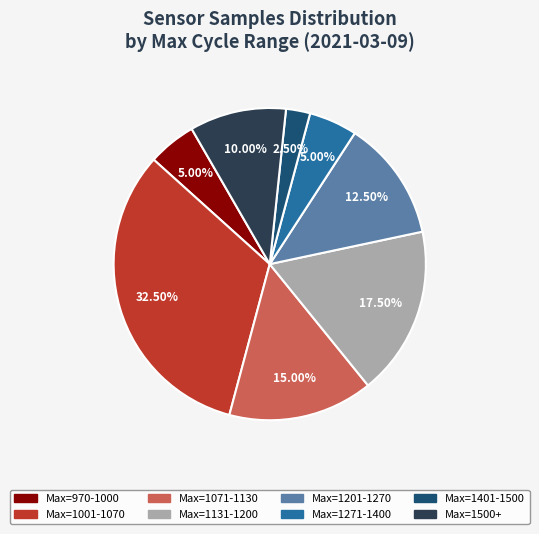

Is there any slice that represents more than half of the pie?

No